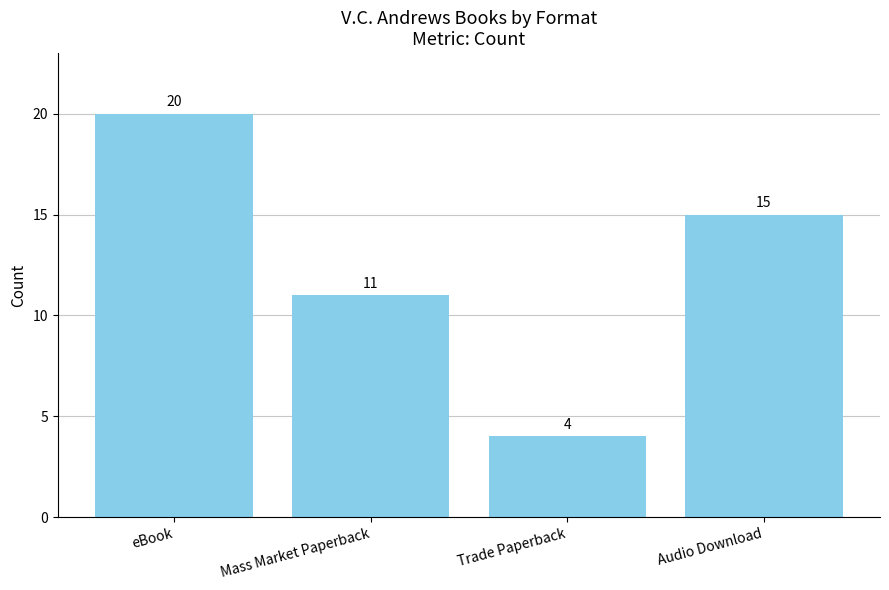

Rank the categories by value from highest to lowest.

eBook, Audio Download, Mass Market Paperback, Trade Paperback